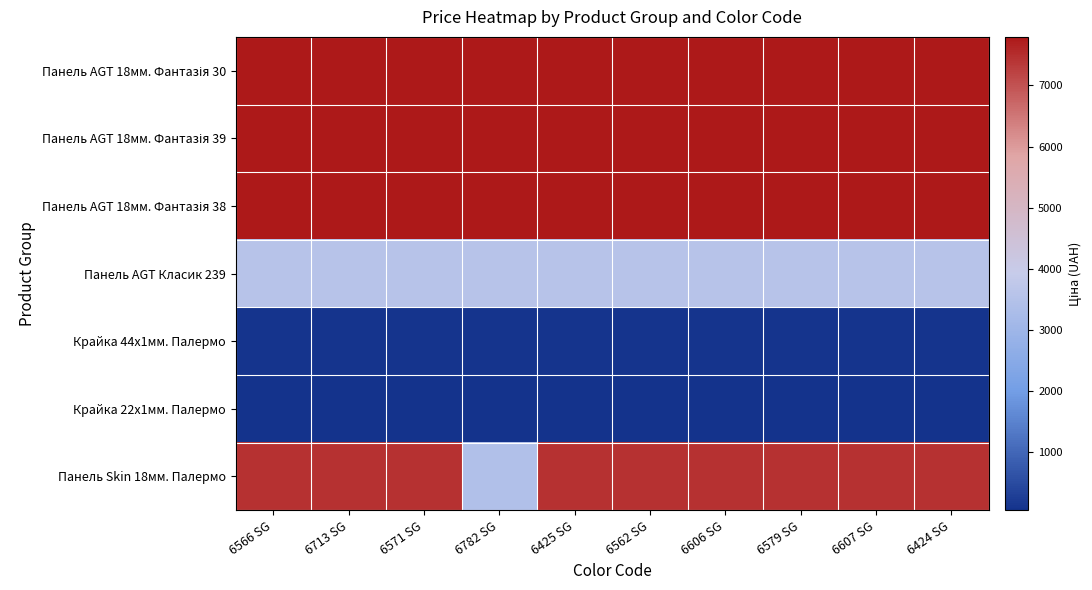

What is the greatest value displayed?

7792.9